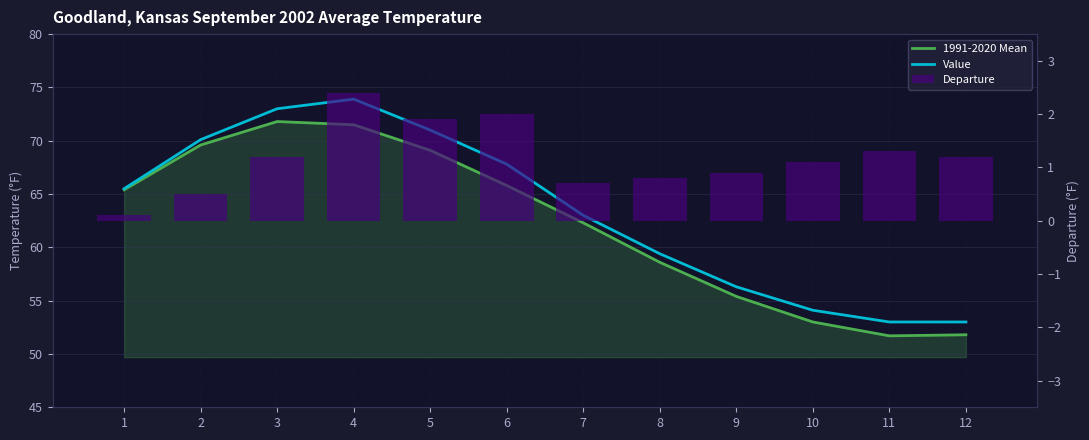

How many categories are shown in the chart?

12